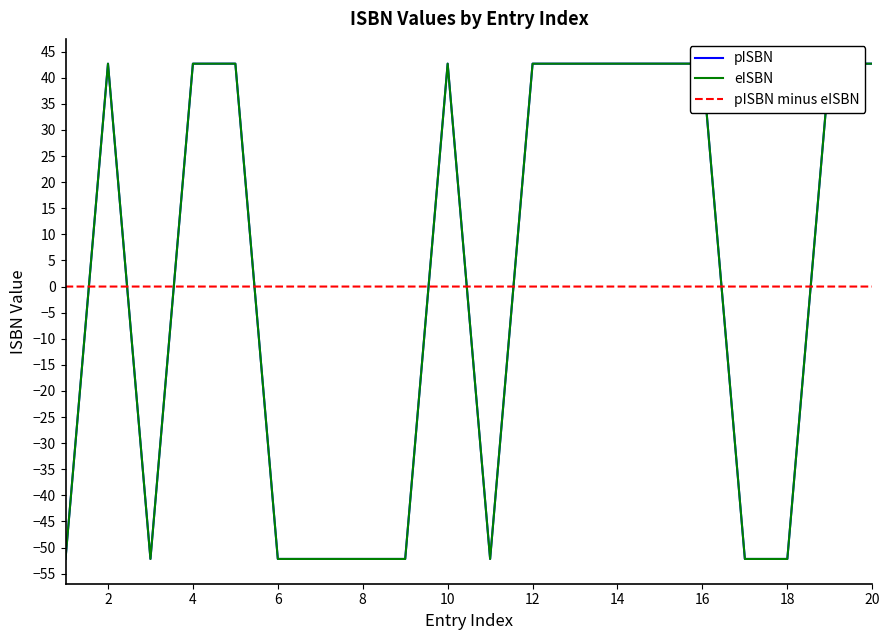

What is the smallest value displayed?

-52.2